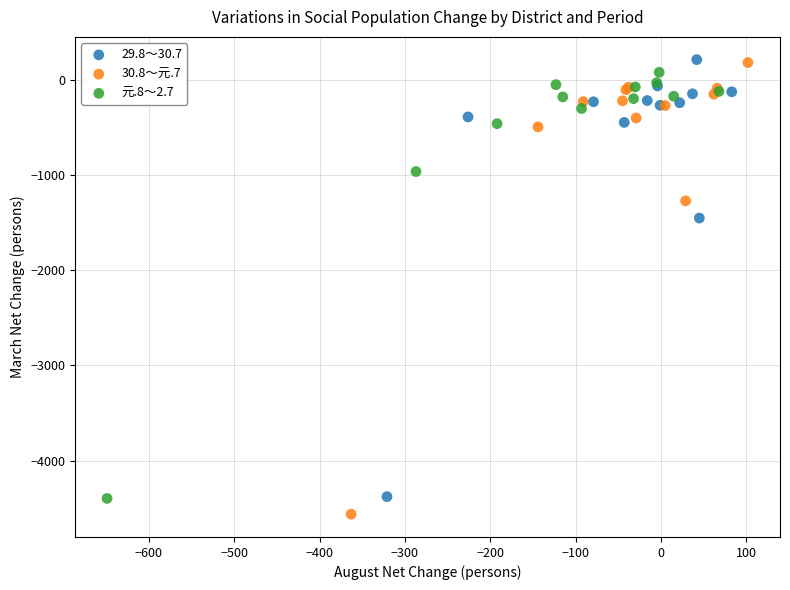

Which series has the widest spread of Y values?

30.8～元.7